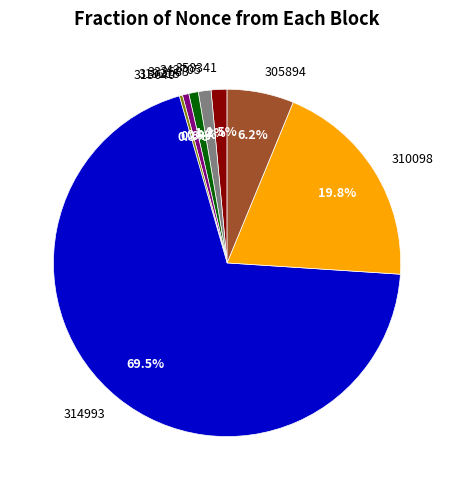

What is the largest slice in the pie chart?

314993